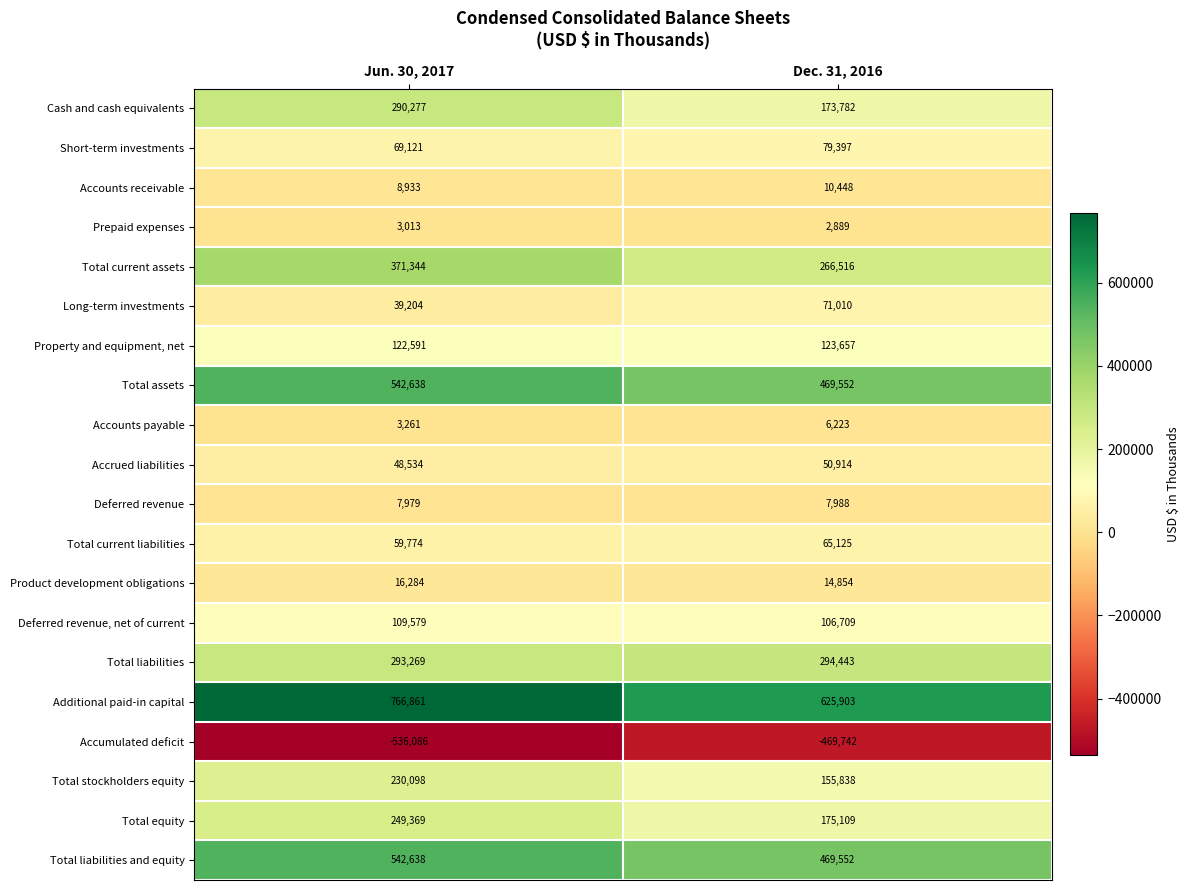

How many values in the Long-term investments series are below 71010?

1